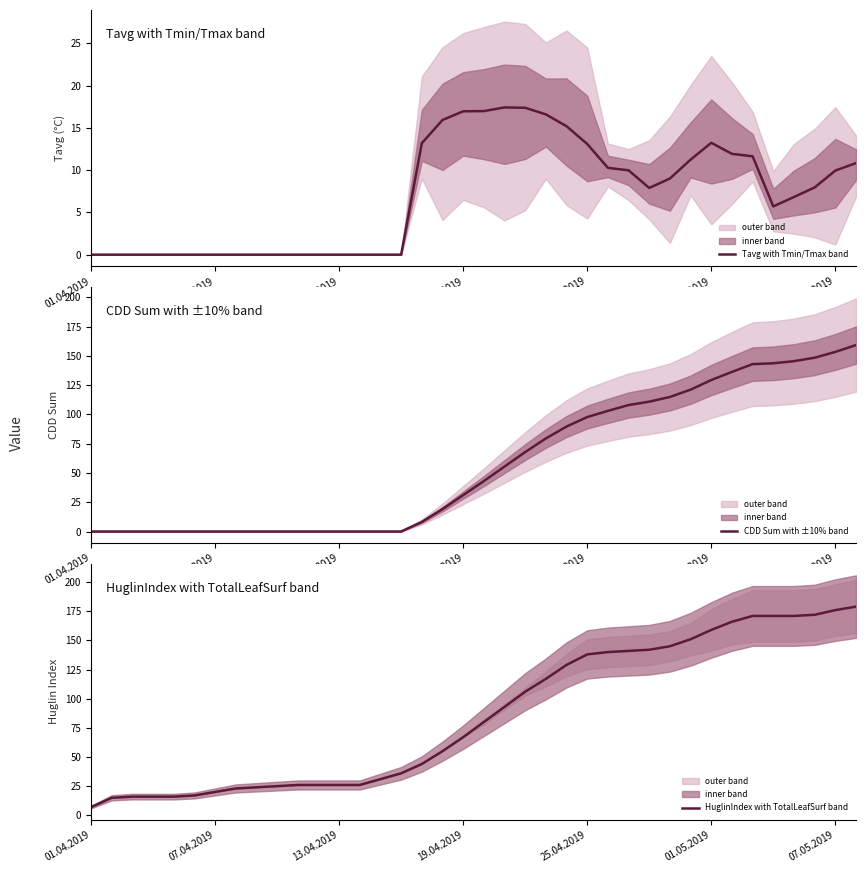

At which label does CDD Sum with ±10% band reach its minimum?

01.04.2019